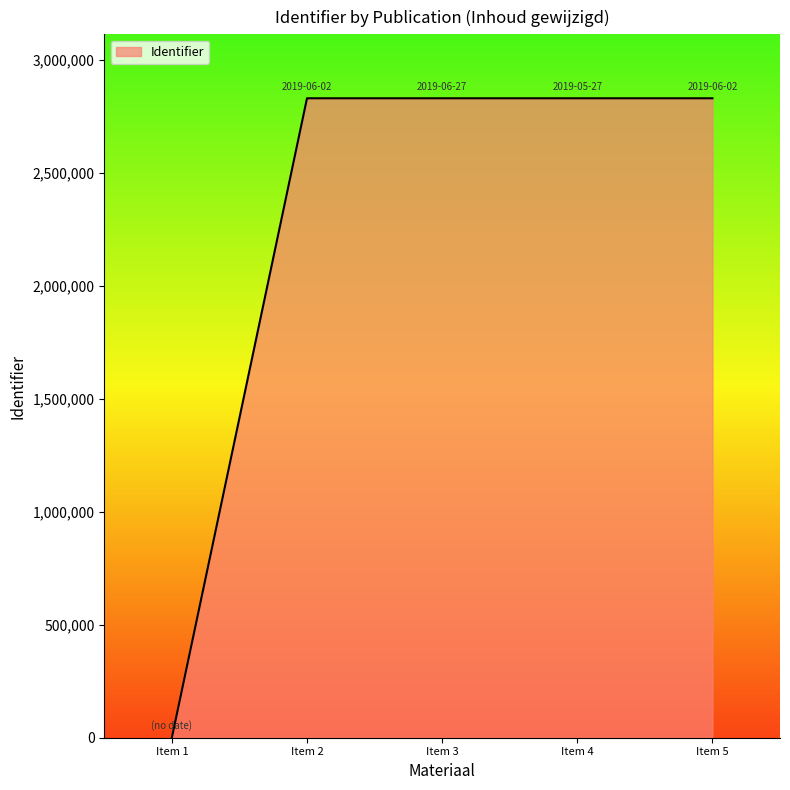

Count the number of categories in the chart.

5